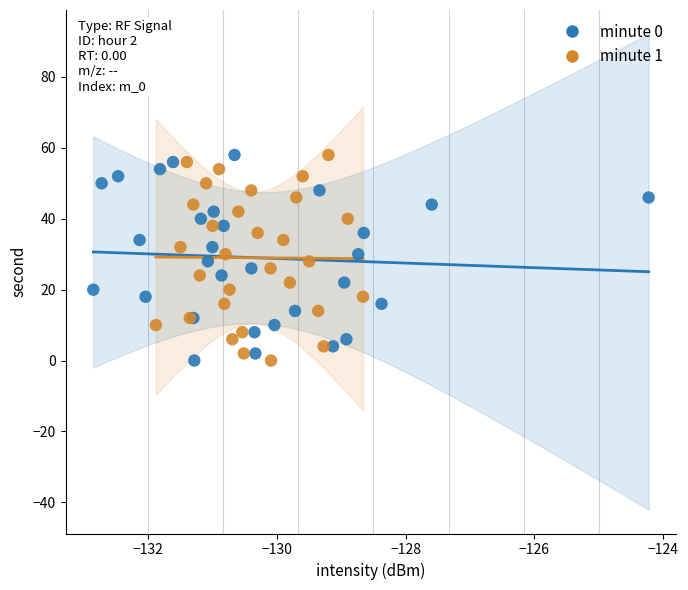

What are all the series names shown in the legend?

minute 0, minute 1